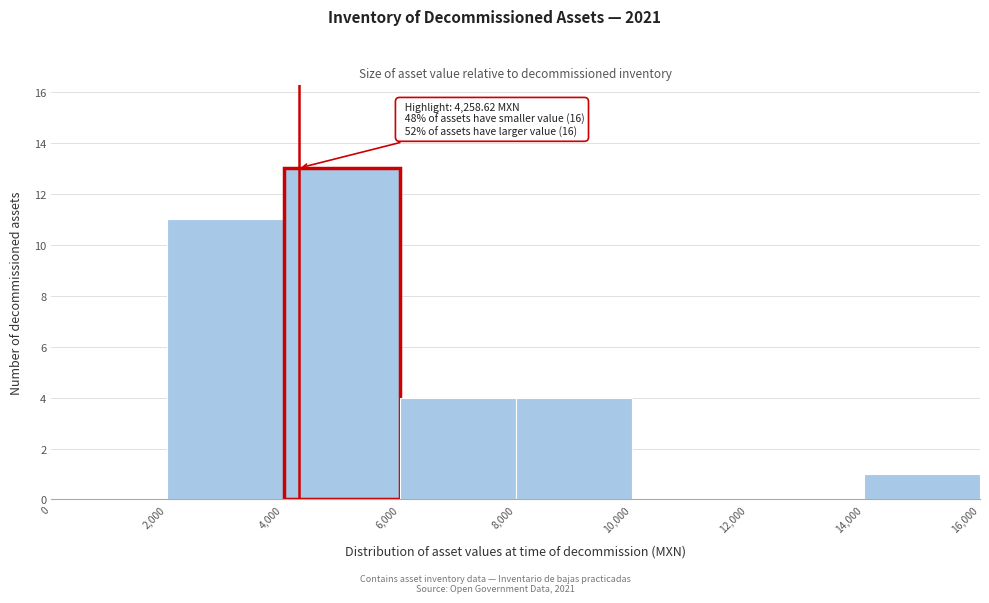

Over which range of the x-axis is the bar tallest?

4,000 to 6,000